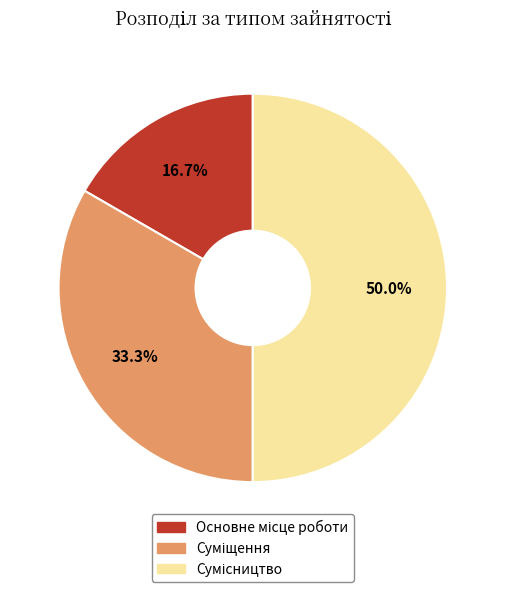

Is there any slice that represents more than half of the pie?

No